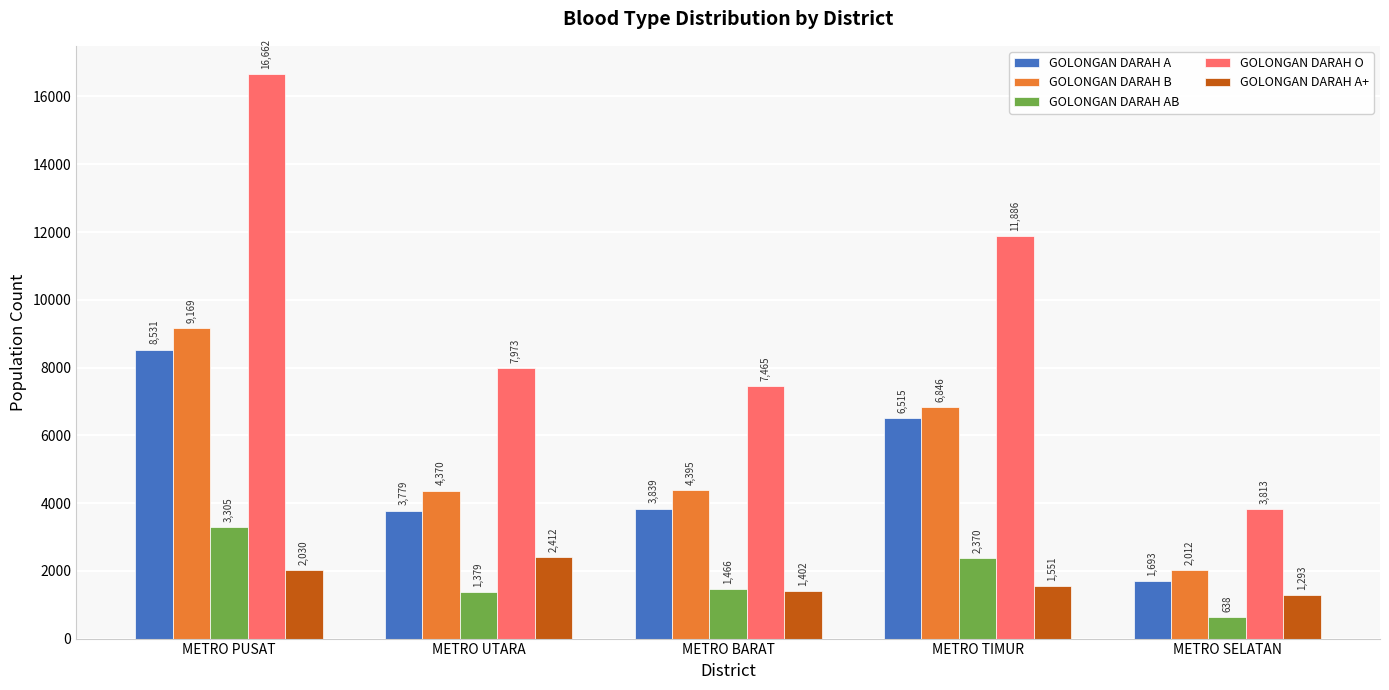

At which category is the sum across all series the highest?

METRO PUSAT